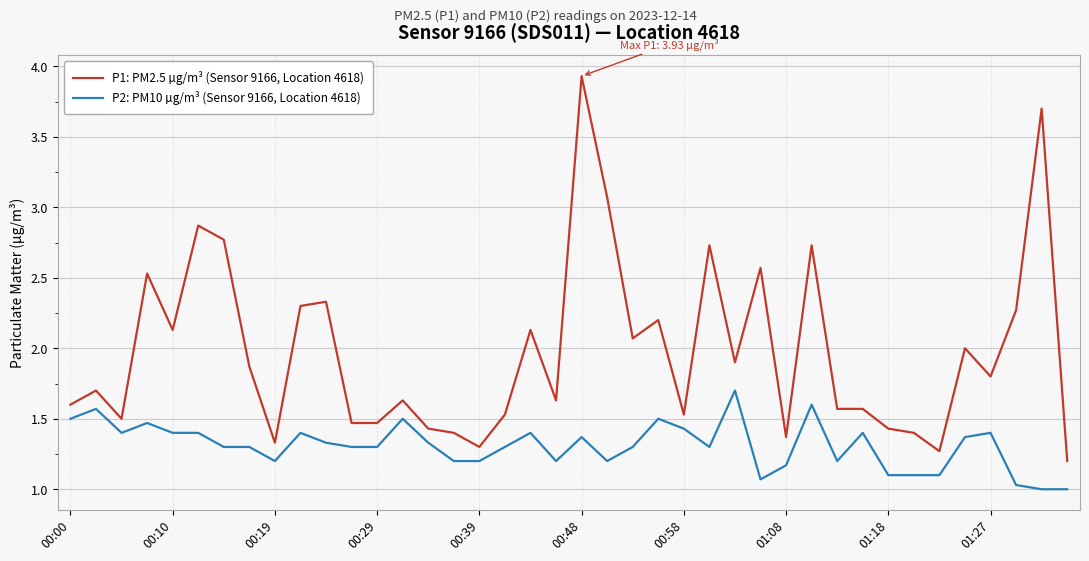

Which series has the largest range (max minus min)?

P1: PM2.5 µg/m³ (Sensor 9166, Location 4618)